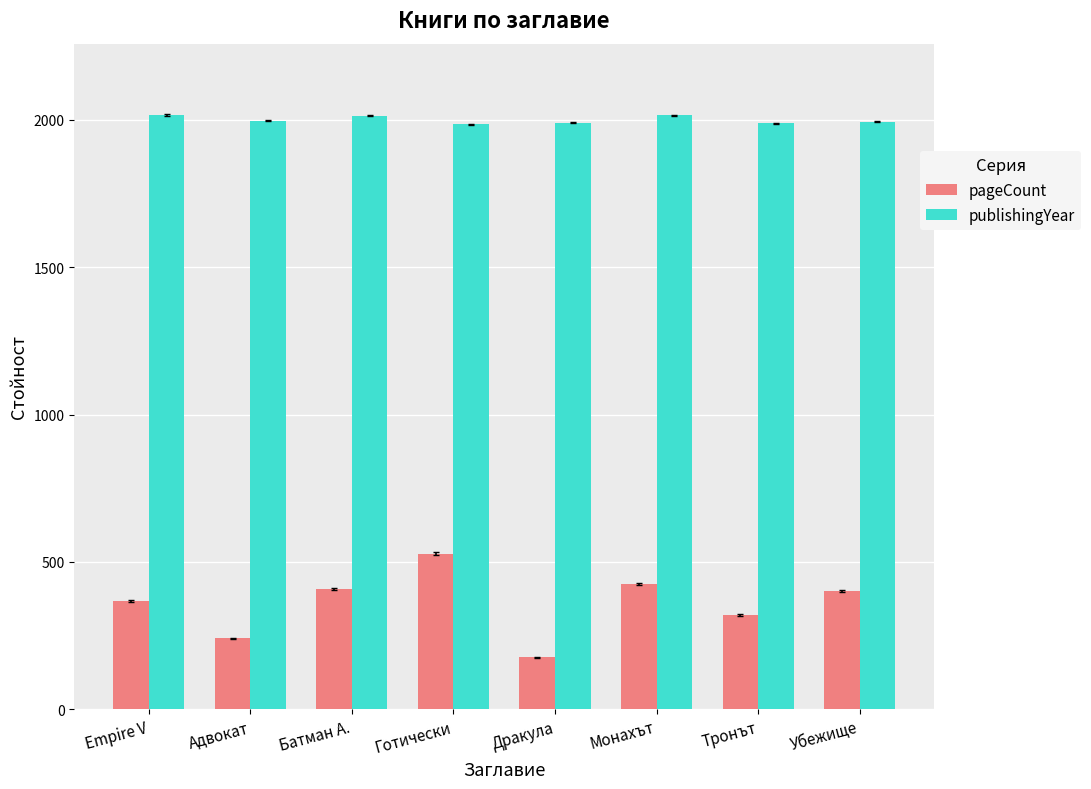

Which series has the largest range (max minus min)?

pageCount